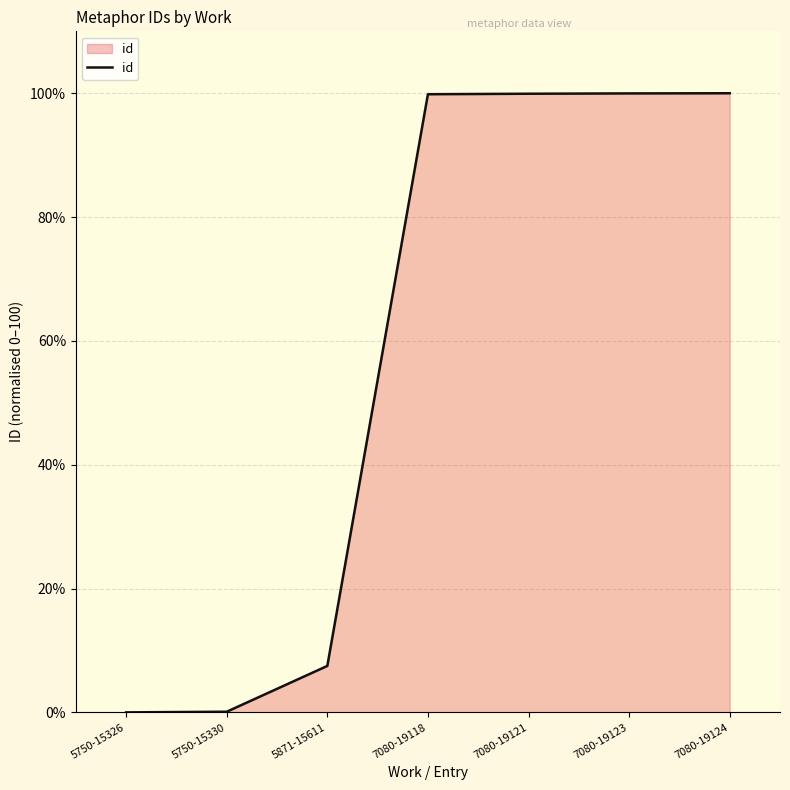

How many values are below 99?

3